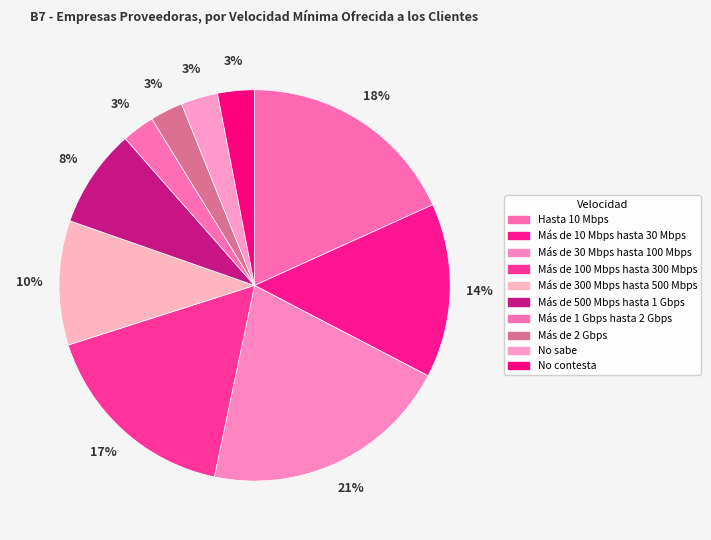

How many slices are in this pie chart?

10